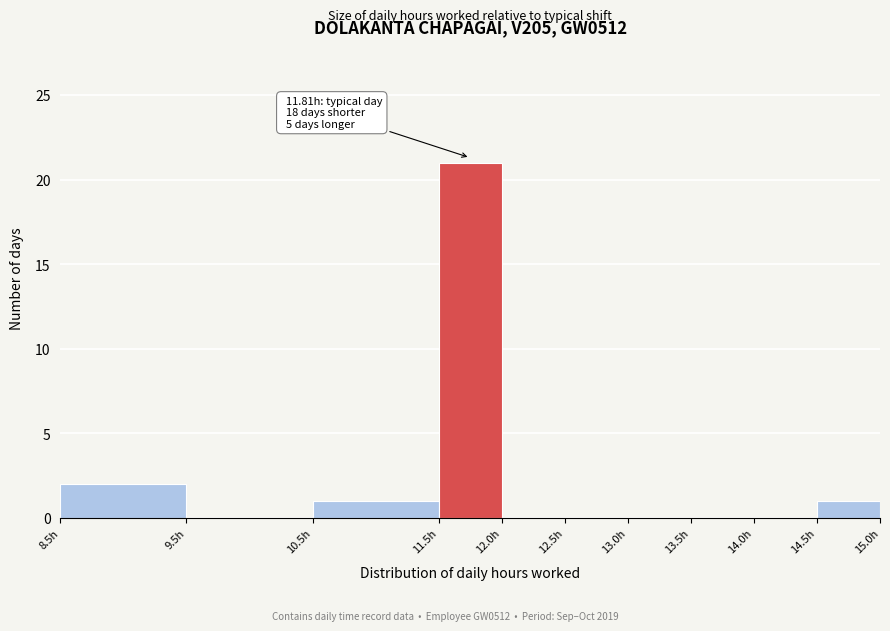

Over which range of the x-axis is the bar tallest?

11.5 to 12.0